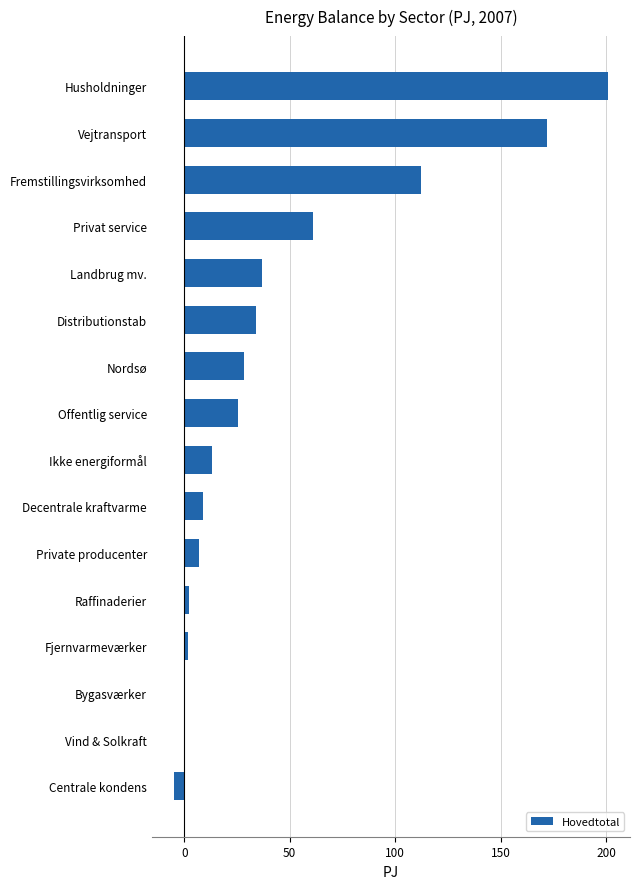

How many data points does each series have?

16